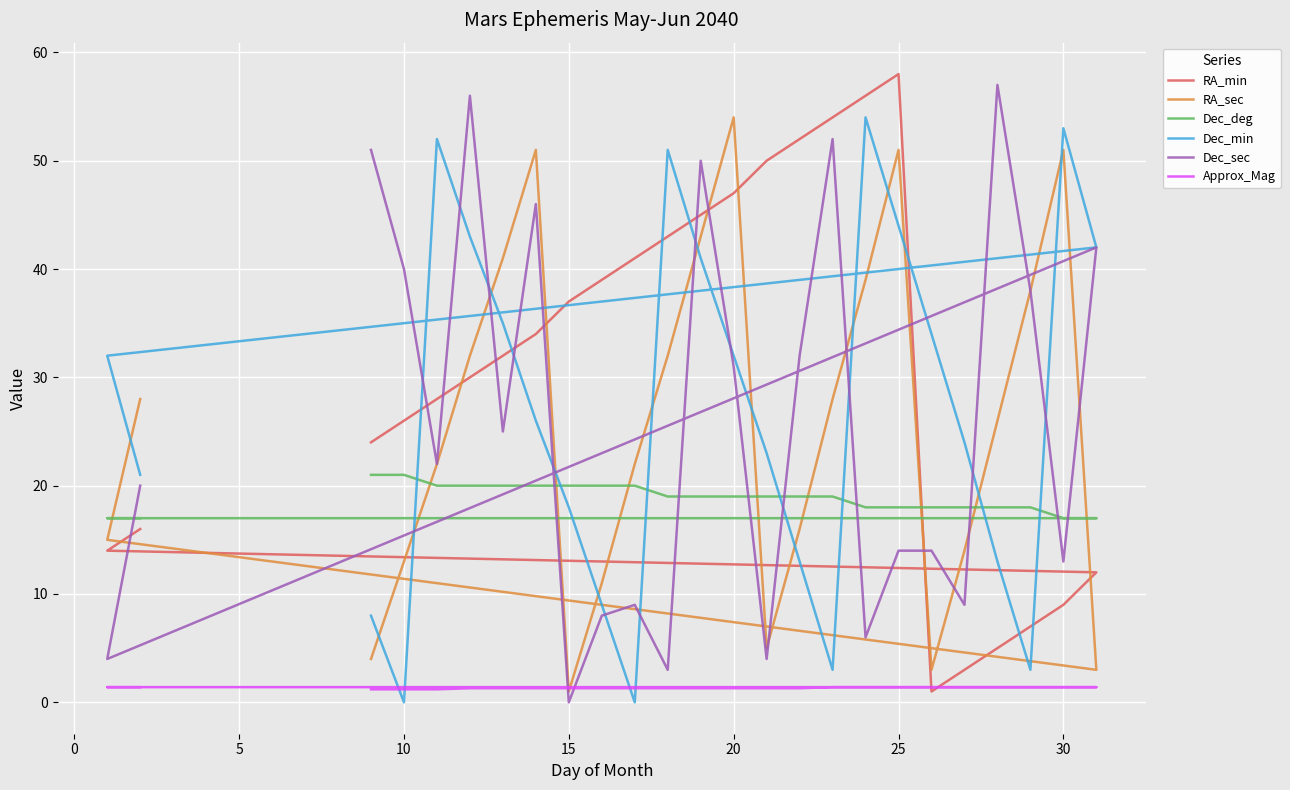

What are all the series names shown in the legend?

RA_min, RA_sec, Dec_deg, Dec_min, Dec_sec, Approx_Mag